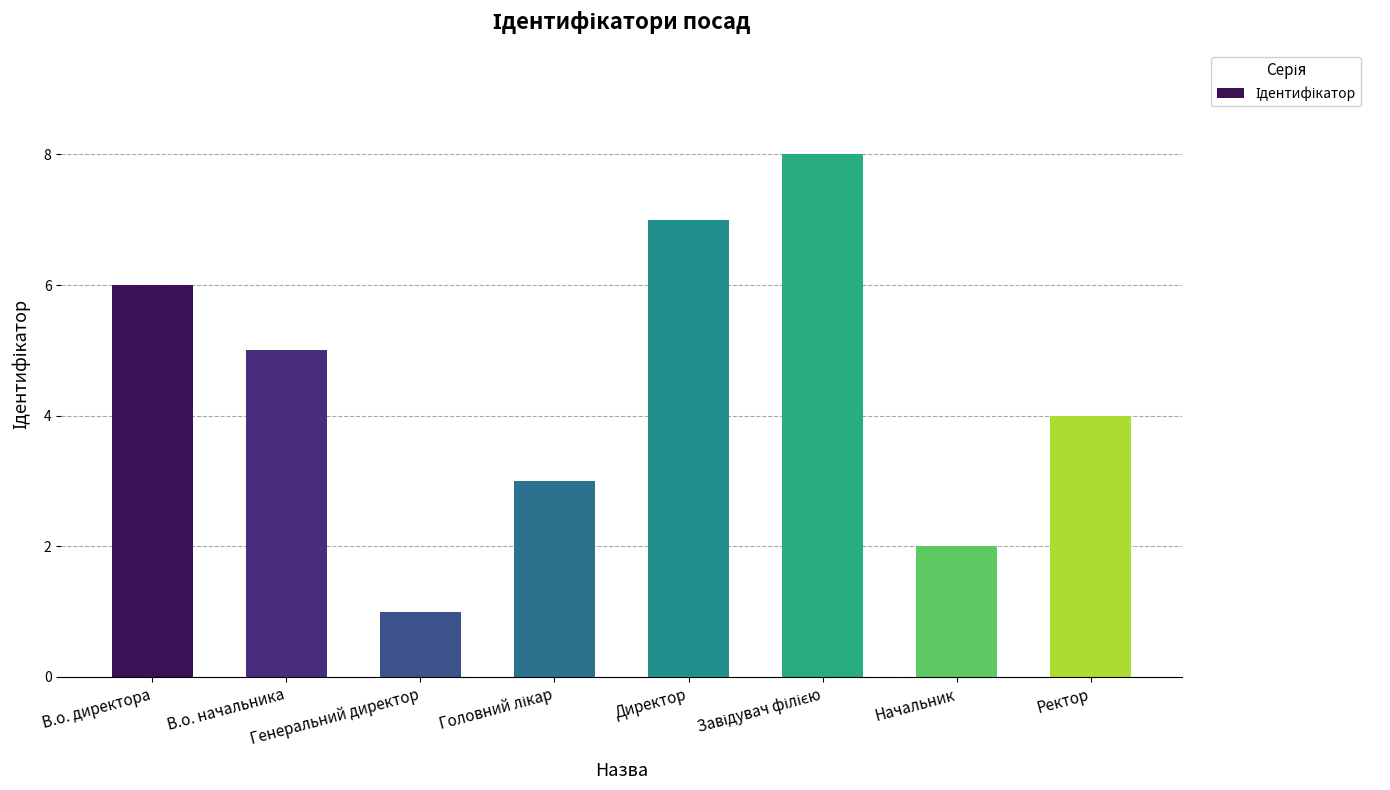

What is the approximate value at Директор?

7